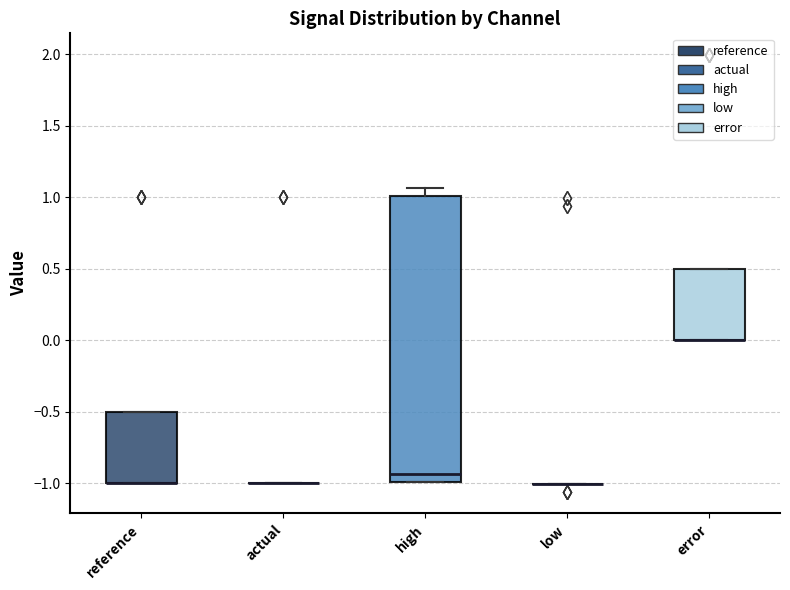

Which box is the tallest, from its lower edge to its upper edge?

high